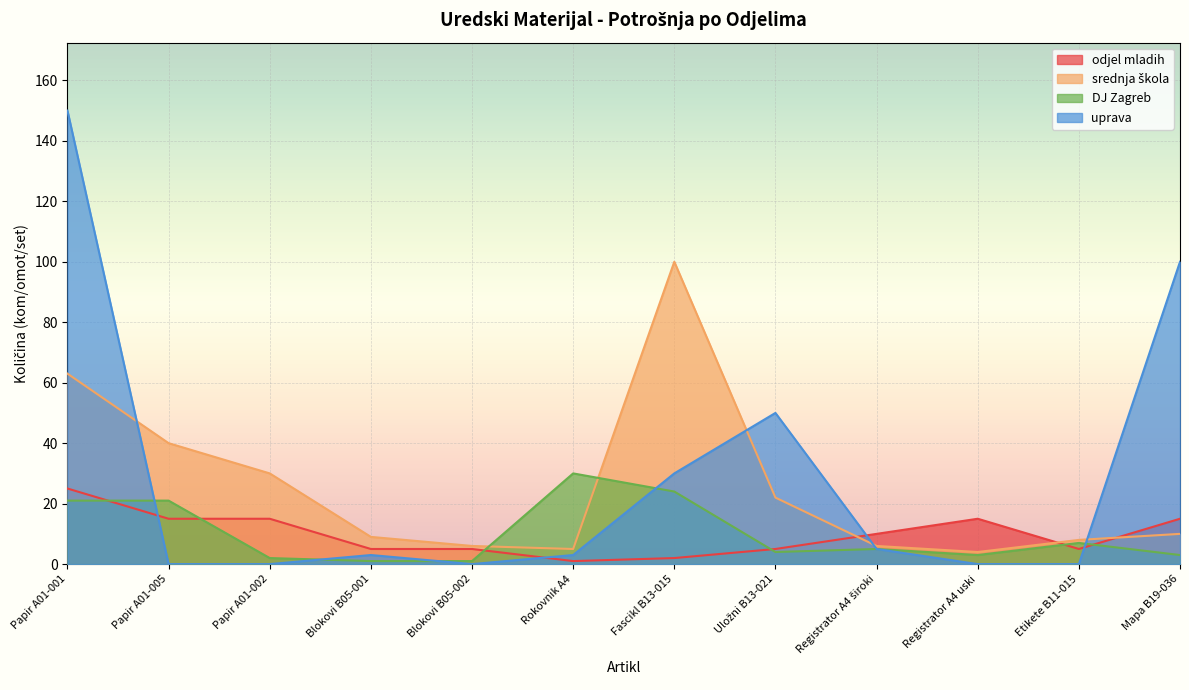

Does the chart display data point markers on the line(s)?

No